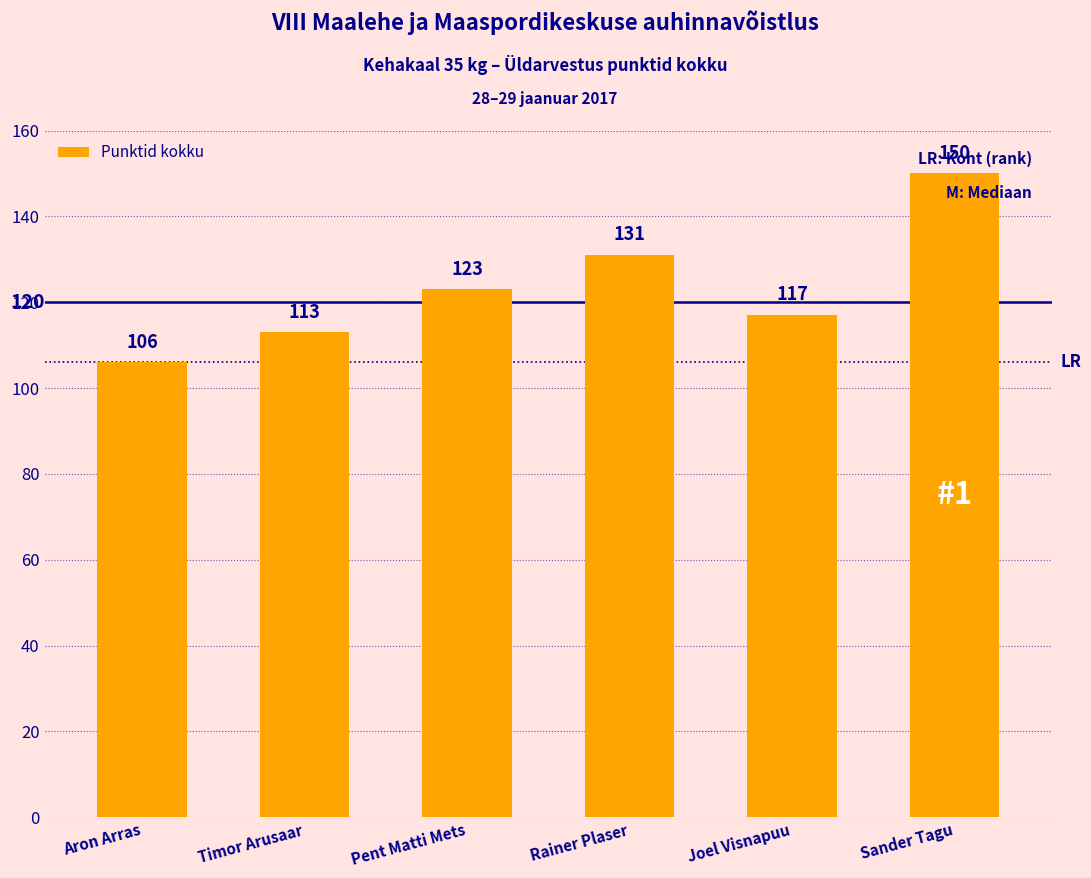

True or false: the data shows 113 at Timor Arusaar.

True